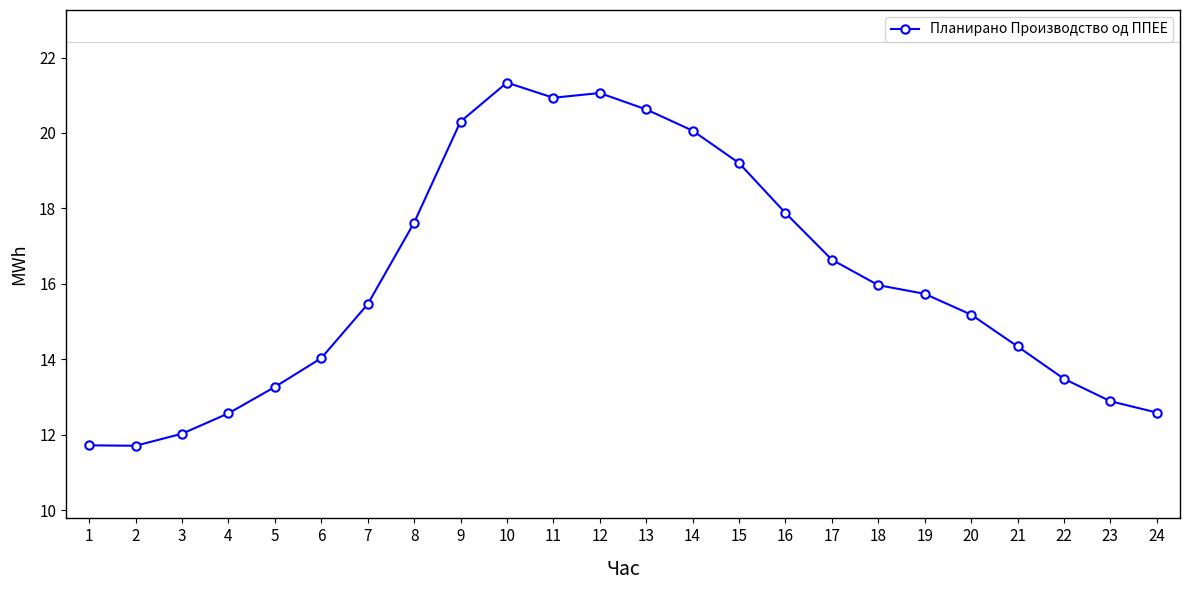

How many data points does each series have?

24